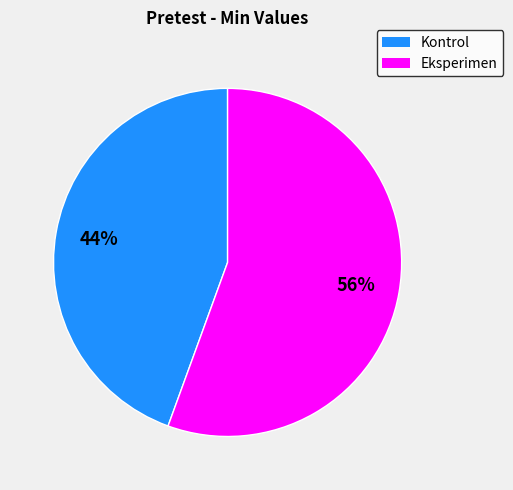

Is it true that Kontrol is 44% of the pie?

True